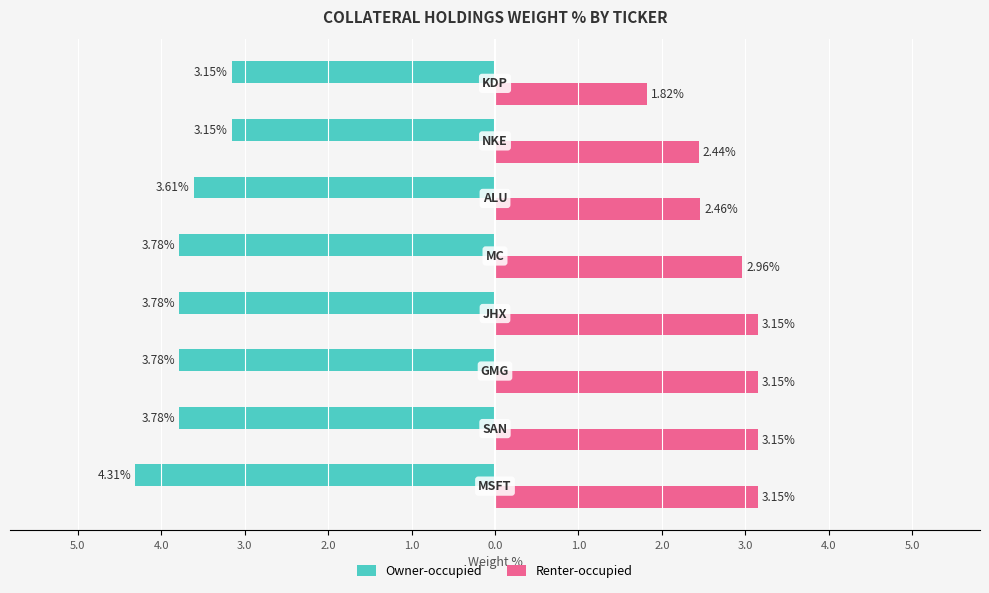

What are all the series names shown in the legend?

Owner-occupied, Renter-occupied